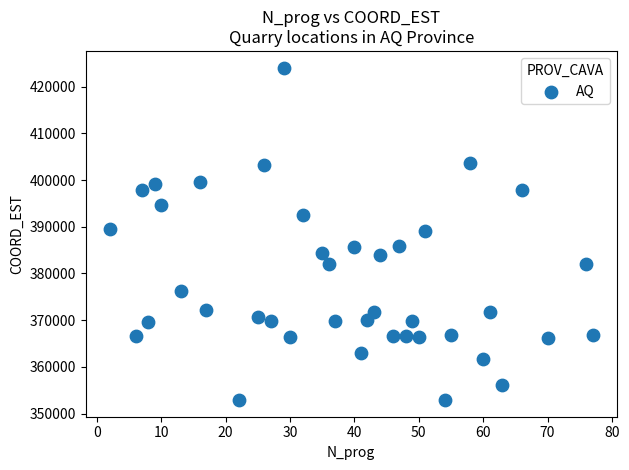

What is the range of Y values (max minus min)?

71200